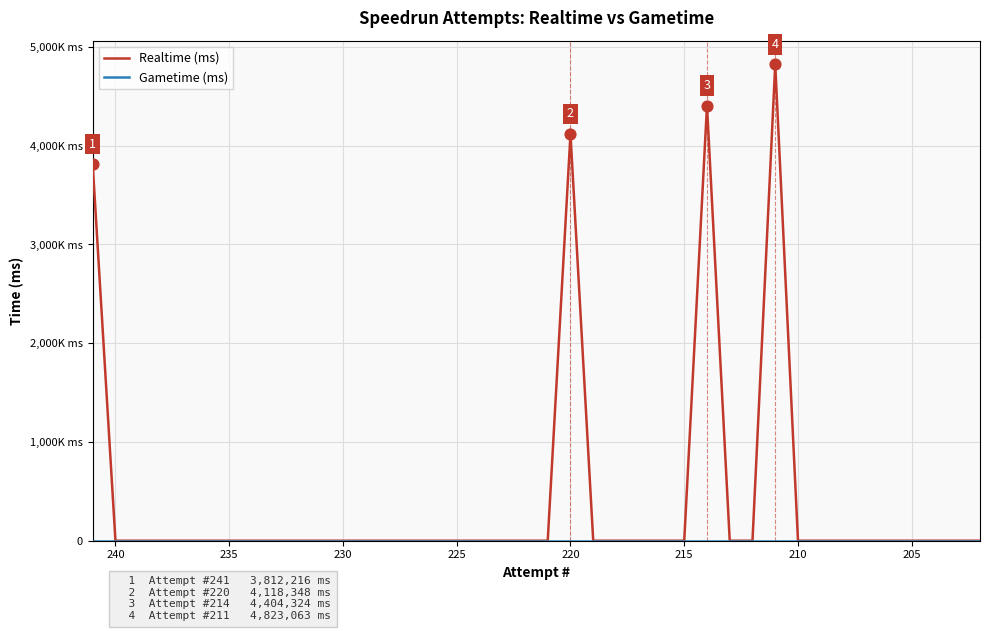

At how many categories does at least one series exceed 1634456?

4